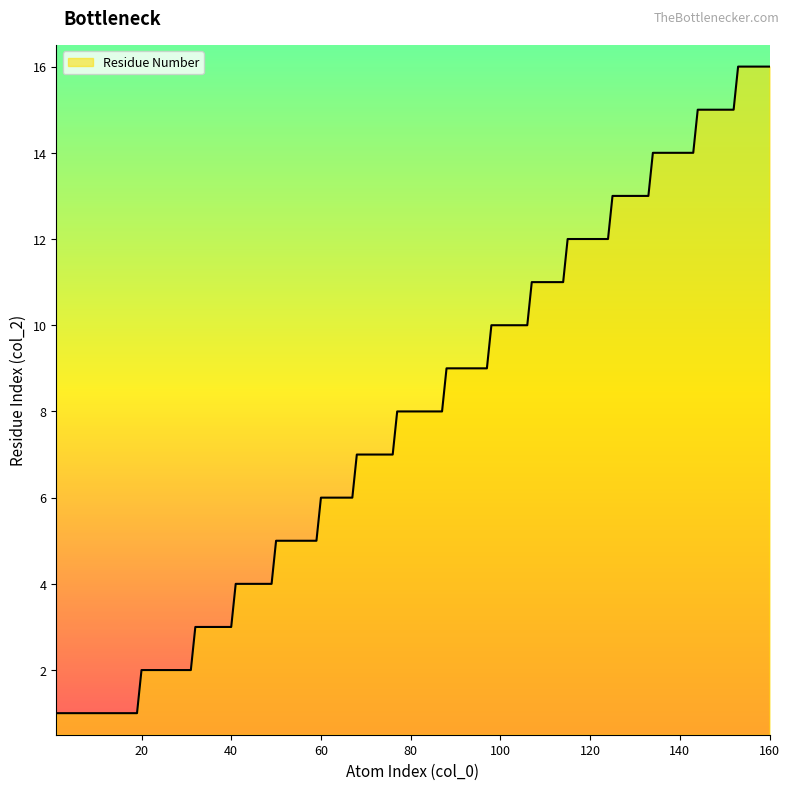

What is the difference between the maximum and minimum values?

15